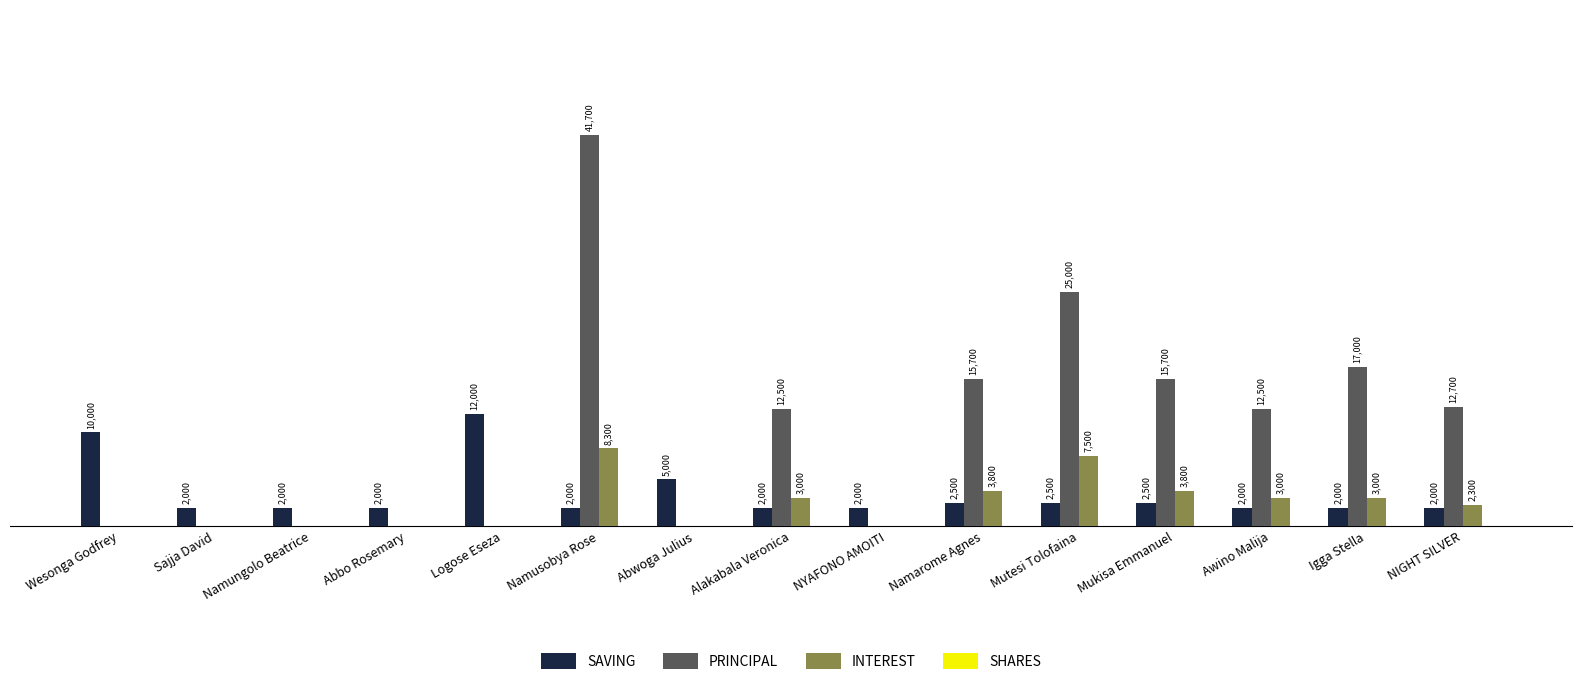

Where does the PRINCIPAL series first go above 12500?

Namusobya Rose